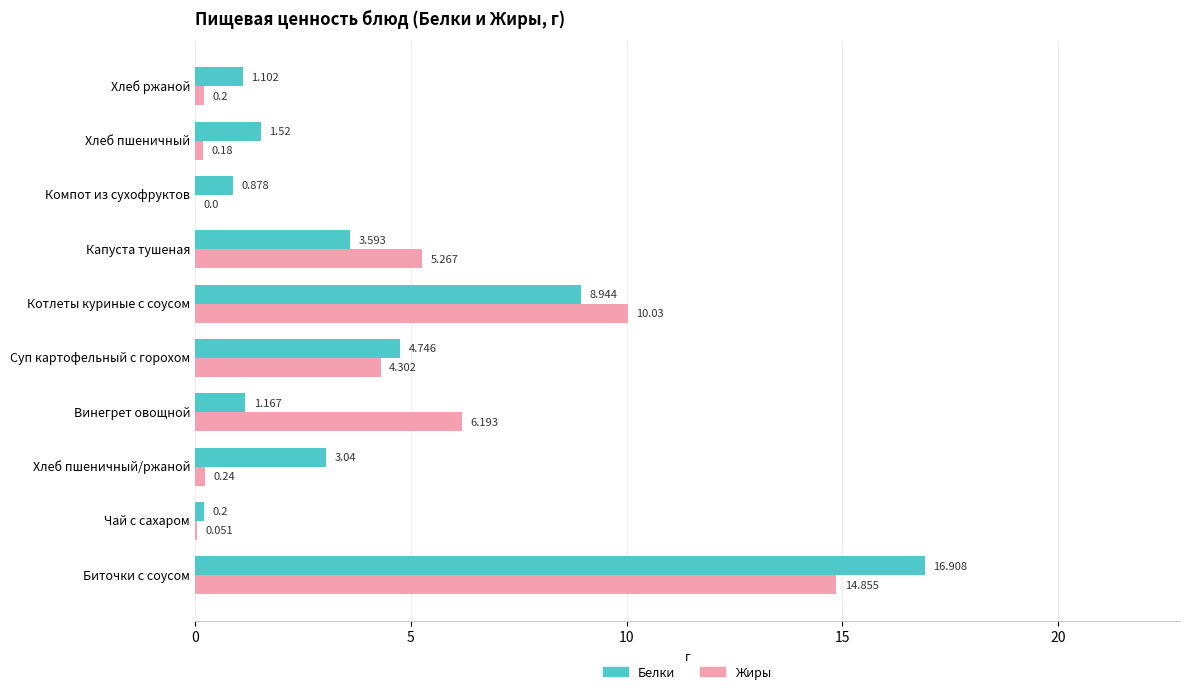

Which series has the largest total across all categories?

Белки